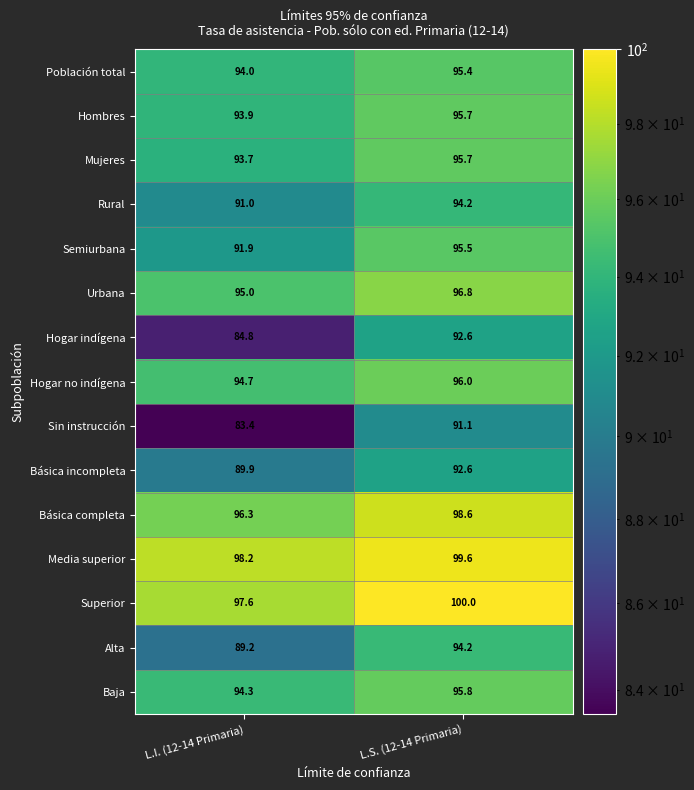

List the labels in order of Media superior value, largest first.

L.S. (12-14 Primaria), L.I. (12-14 Primaria)